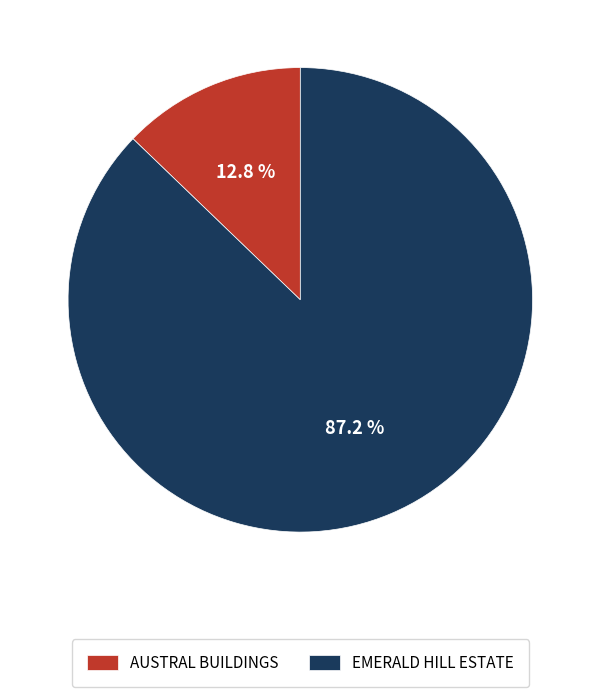

What portion of the pie excludes EMERALD HILL ESTATE?

12.8%